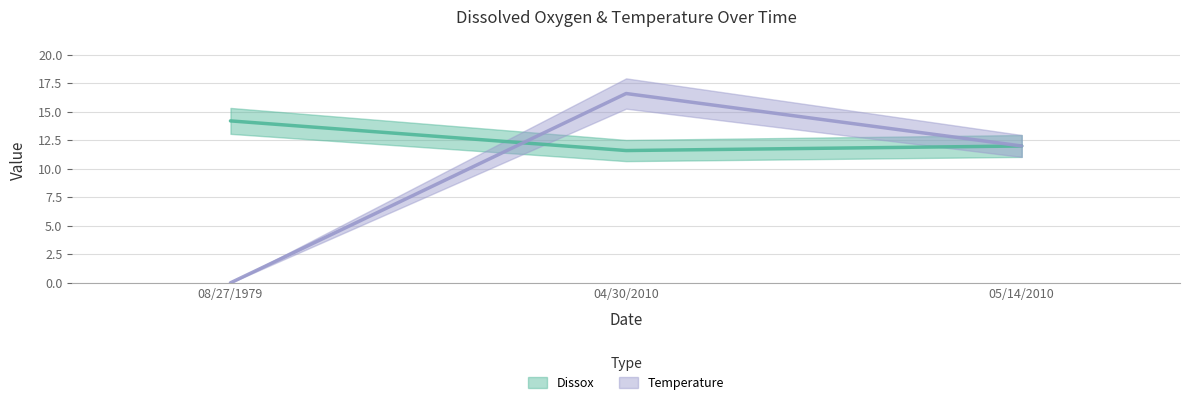

Which series has the widest spread of values?

Temperature